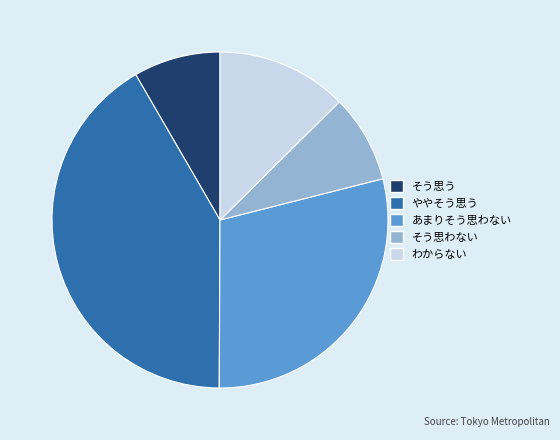

What is the ratio of the value at あまりそう思わない to the value at そう思う?

3.5